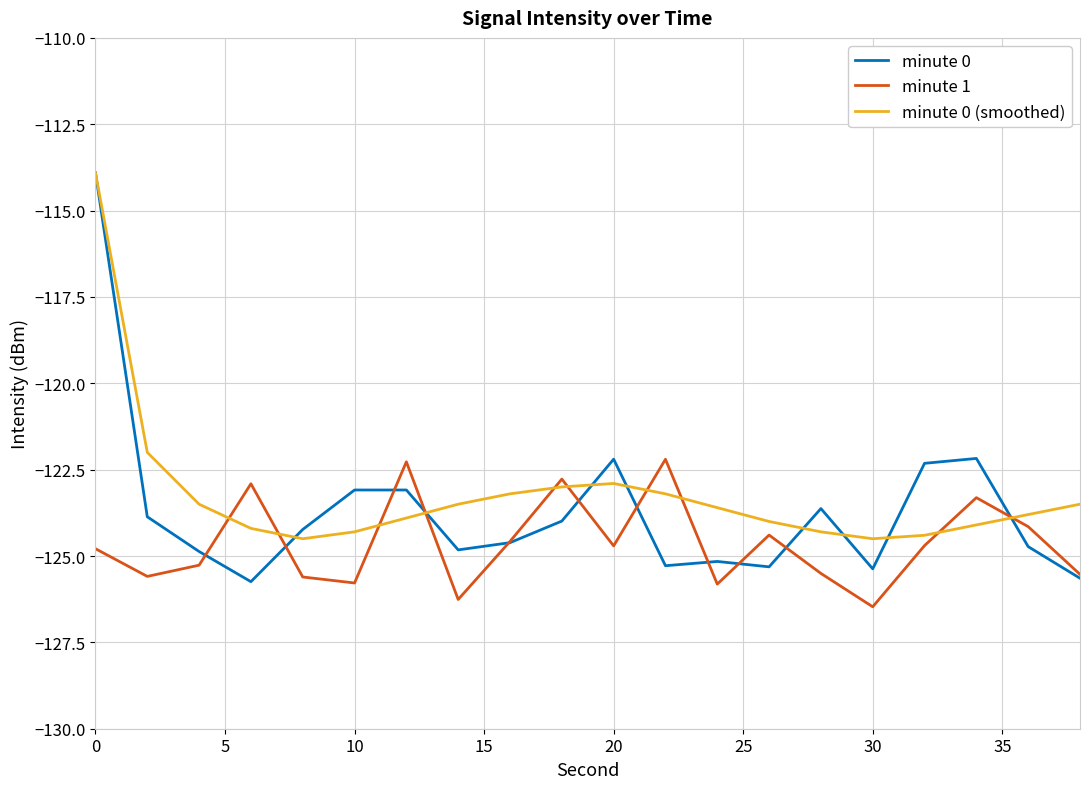

What is the maximum value shown in the chart?

-113.9